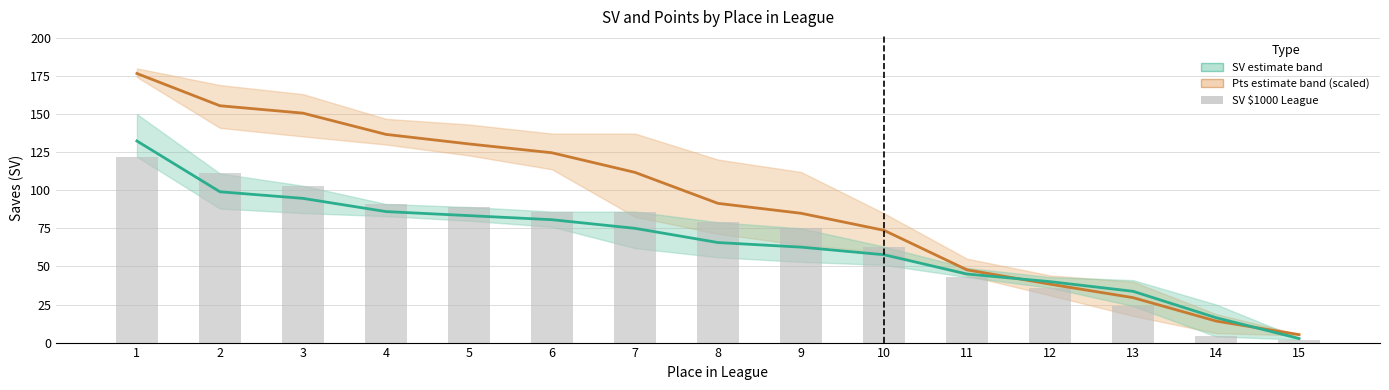

What is the value of the Pts (avg across leagues) bar at the 13th from the left?

29.5